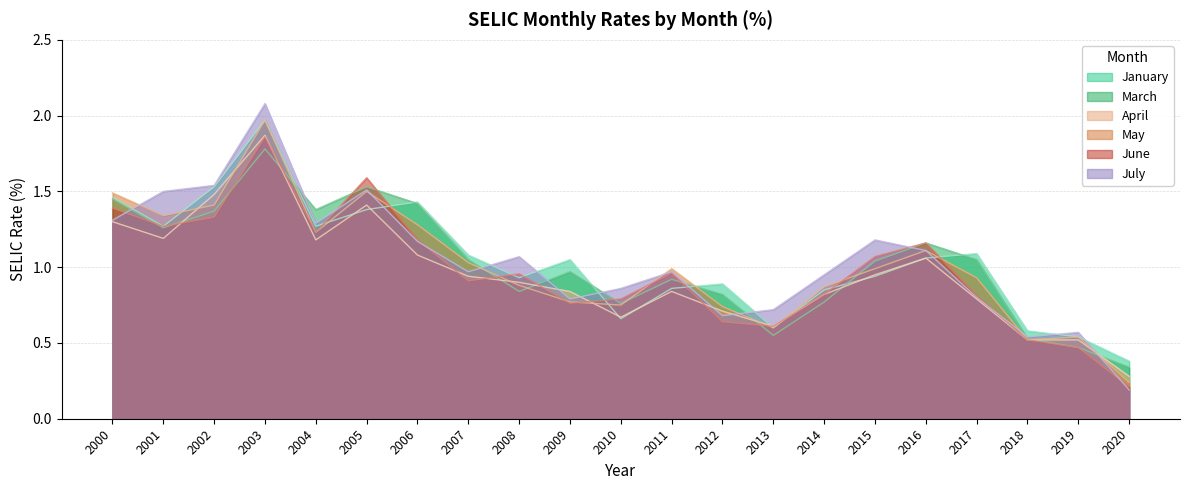

What is the spread (max minus min) of values at 2011?

0.2